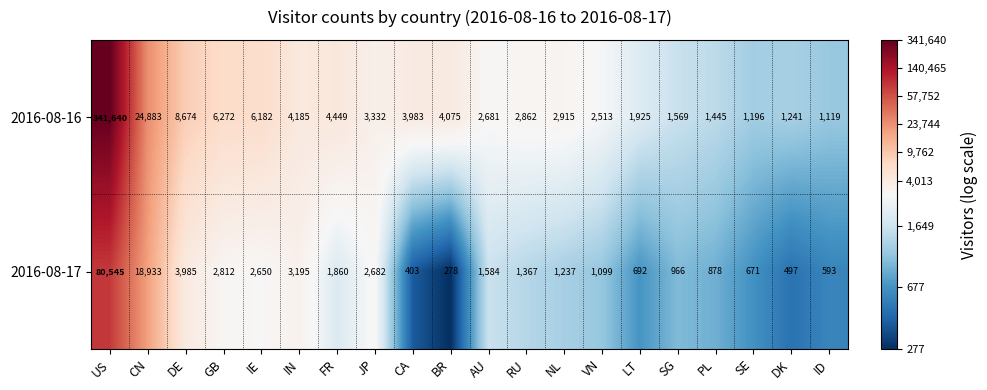

True or false: 2016-08-16 has a value of 4094 at VN.

False